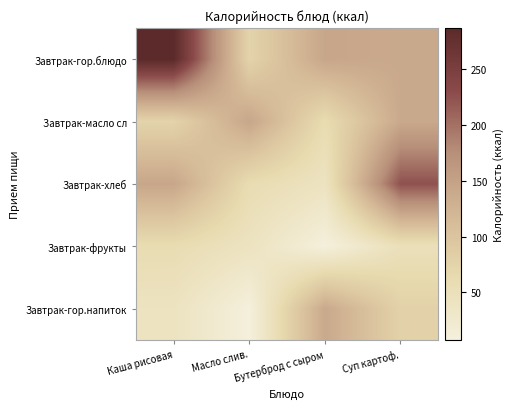

At Каша рисовая, list the series in order from smallest to largest.

Завтрак-гор.напиток, Завтрак-фрукты, Завтрак-масло сл, Завтрак-хлеб, Завтрак-гор.блюдо